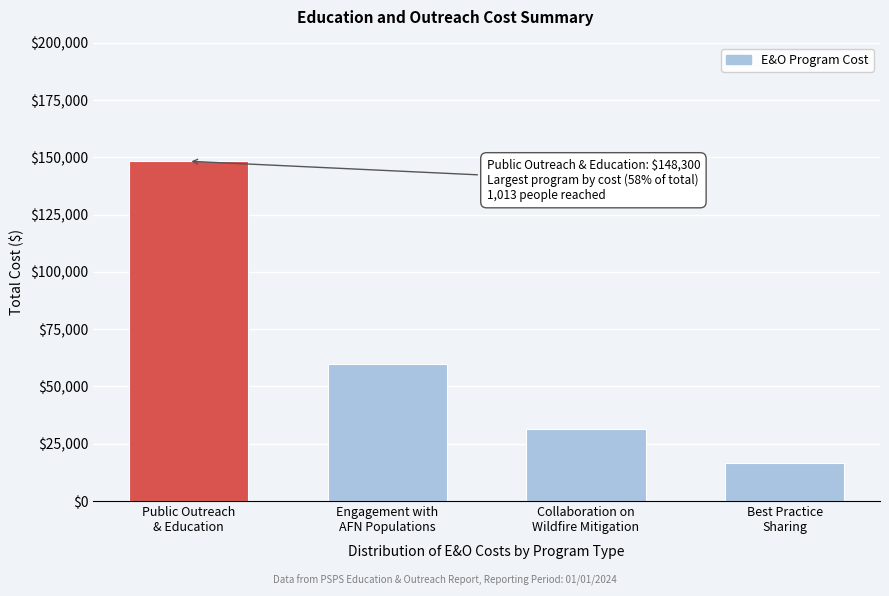

Reading left to right, transcribe all the data shown in this chart.

148300	59900	31300	16600